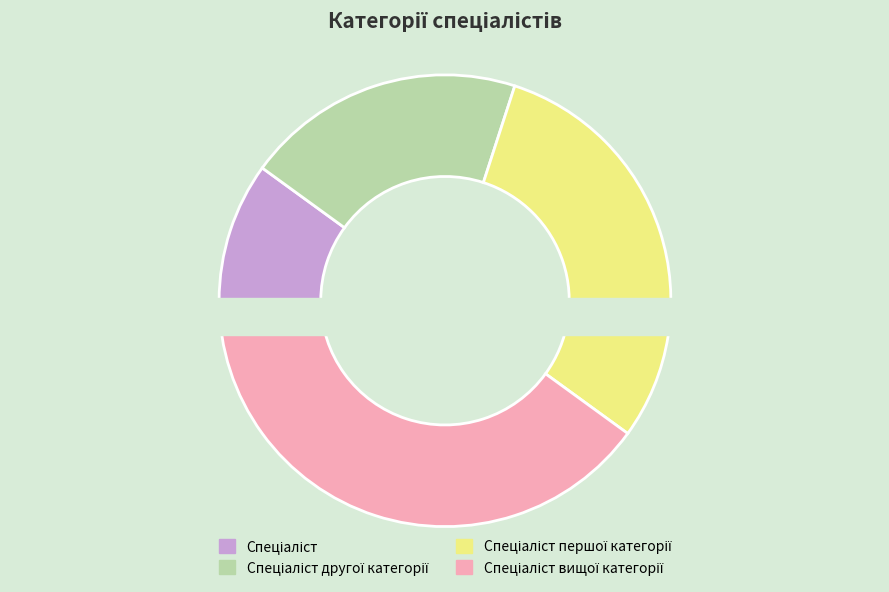

Combined, do Спеціаліст вищої категорії and Спеціаліст account for over 50%?

No